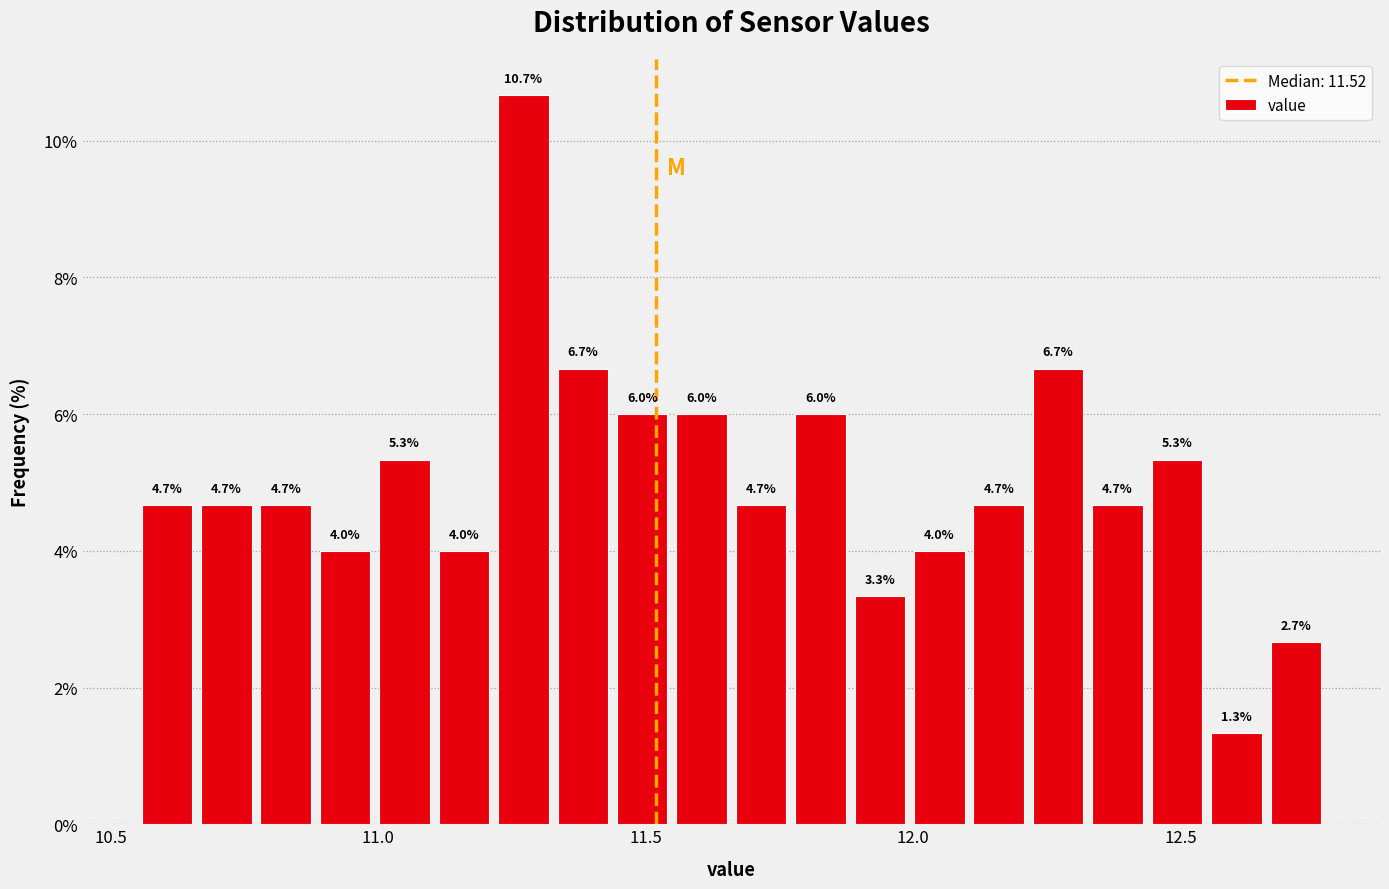

Around what value on the x-axis is the tallest bar? Give the approximate position of its centre, as read against the axis.

11.25